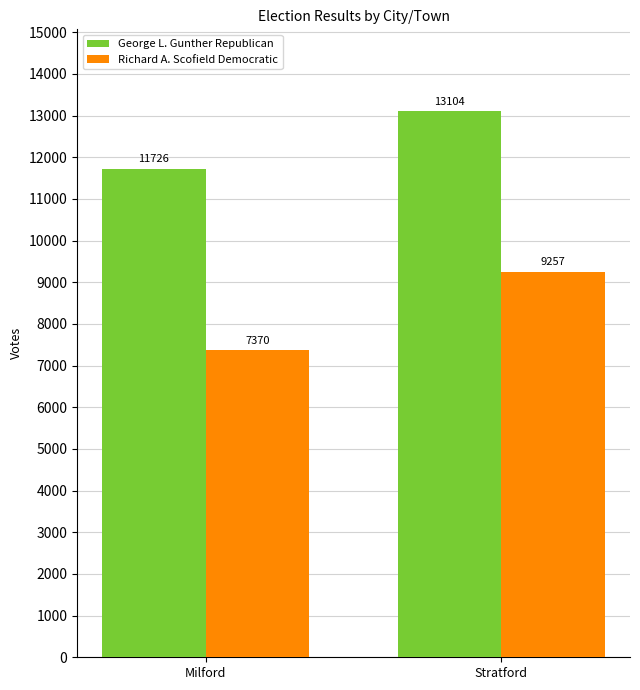

What position from the left is Milford?

1